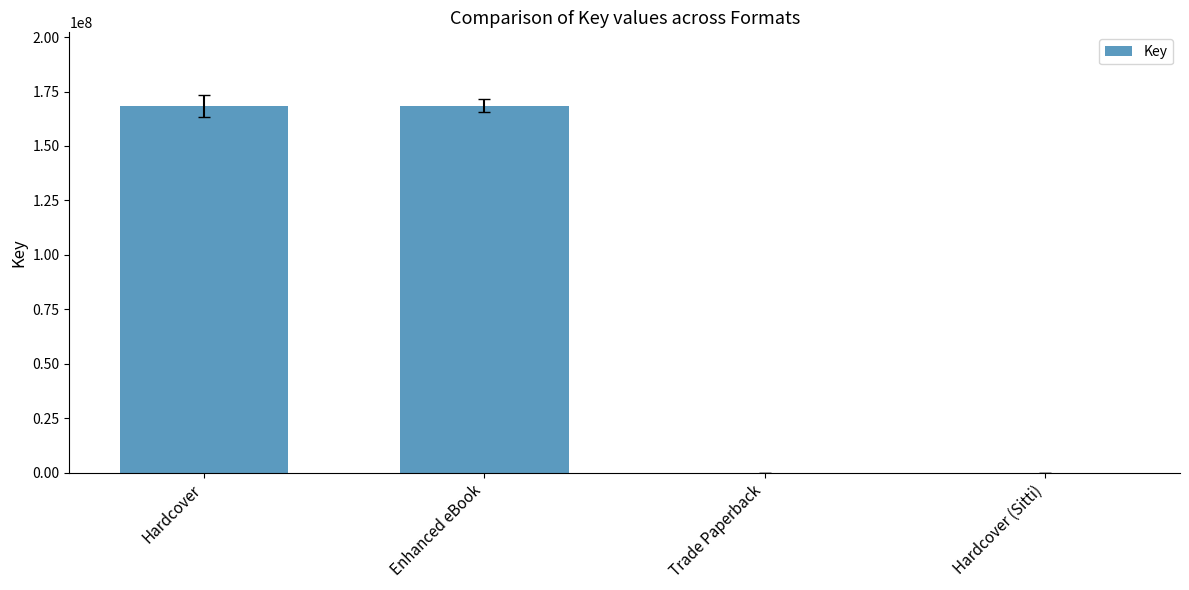

Between Trade Paperback and Enhanced eBook, which is larger?

Enhanced eBook